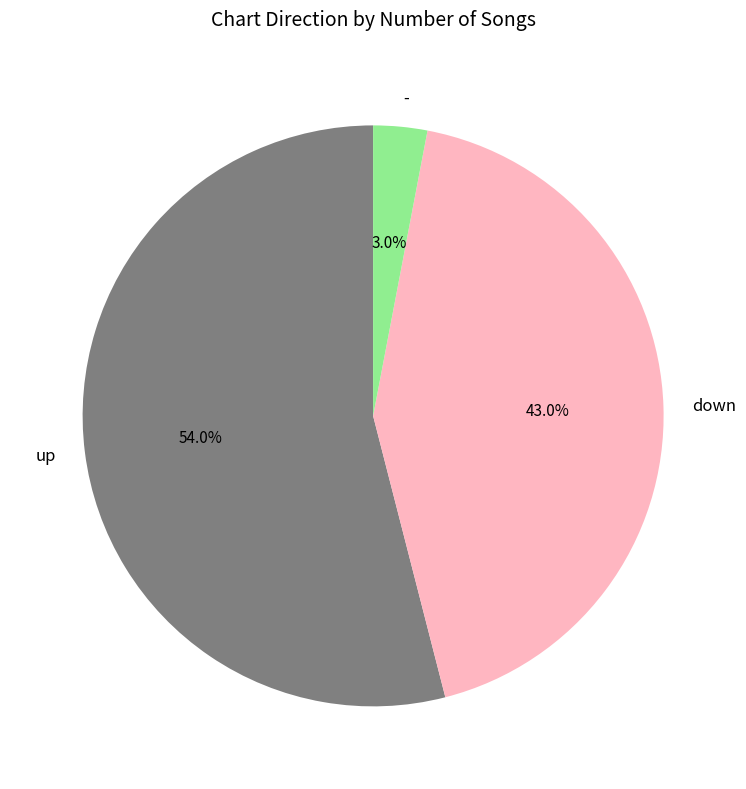

How many segments does this pie chart have?

3